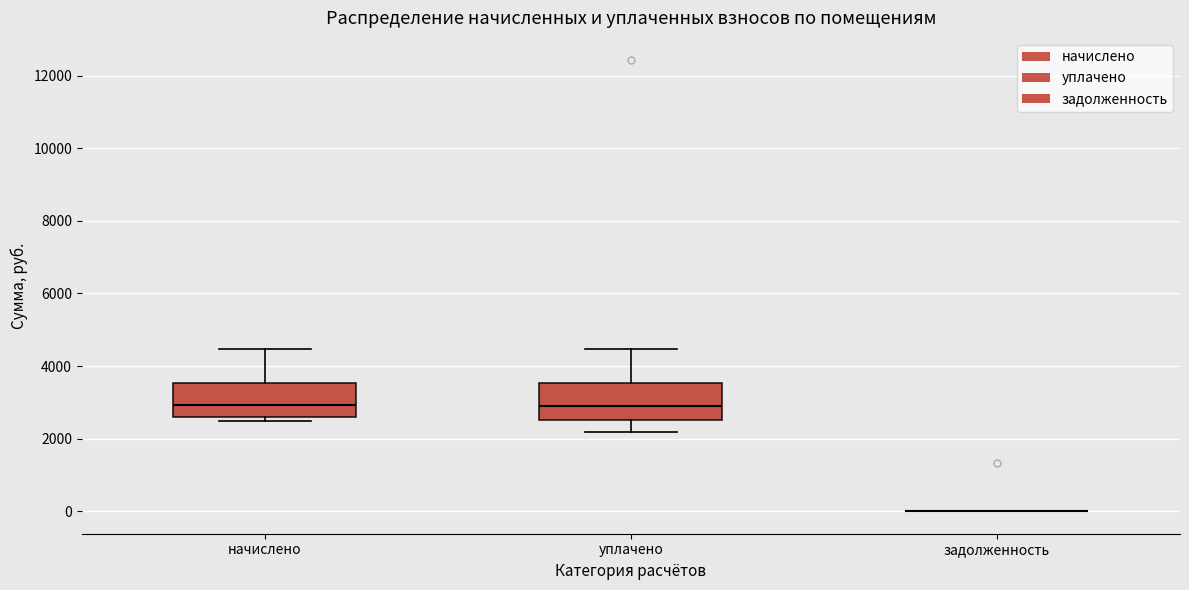

Reading left to right, transcribe this box plot: for each box, give where its median line is, the range the box spans, and where its two whiskers end, as read against the y-axis. The values are not printed on the chart, so give them approximately, as read against the axis.

начислено: median 3000, box 2600 to 3600, whiskers 2400 to 4400
уплачено: median 2800, box 2600 to 3600, whiskers 2200 to 4400
задолженность: box collapsed to a line at 0, whiskers 0 to 0